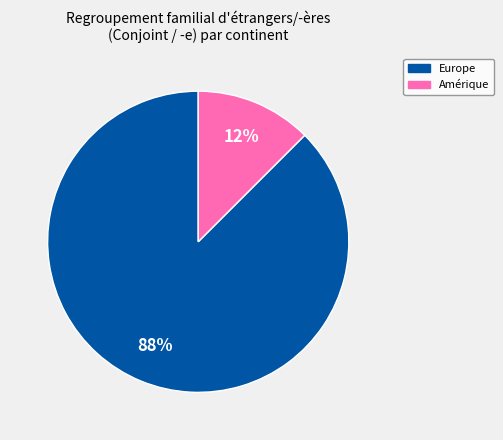

Rank the categories by value from lowest to highest.

Amérique, Europe